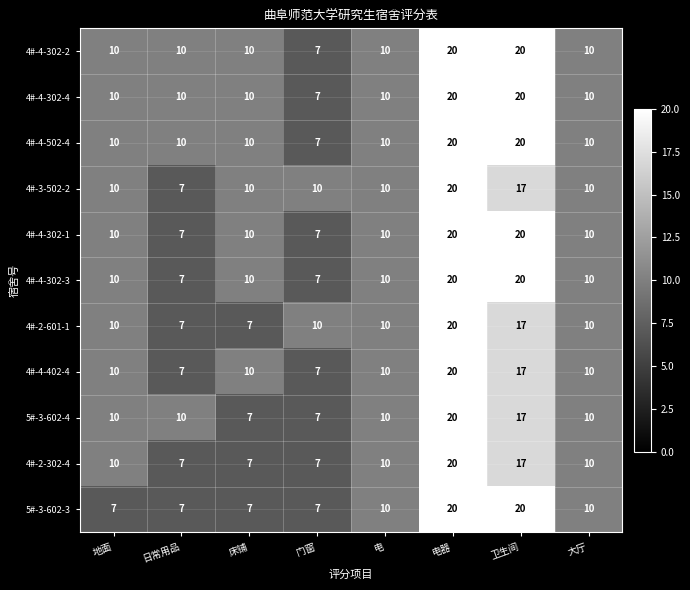

Which category has the lowest value in the 4#-4-302-2 series?

门窗